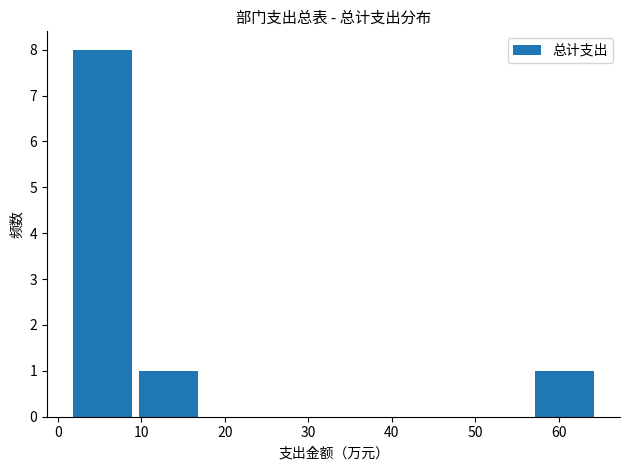

What is the height of the bar covering 57 to 65 on the x-axis? Neither the bar edges nor the heights are printed on the chart, so give them approximately, as read against the axes.

1